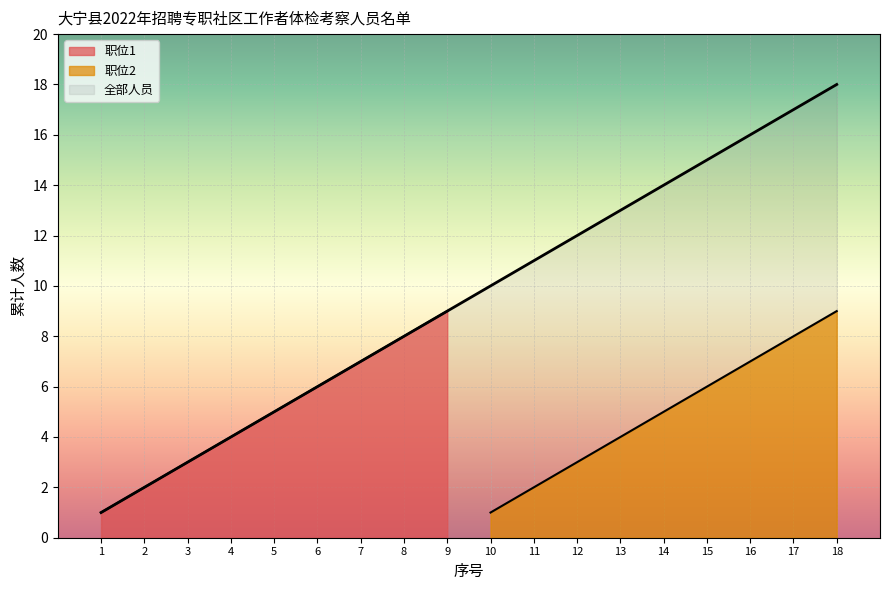

Which series has the largest total across all categories?

职位1